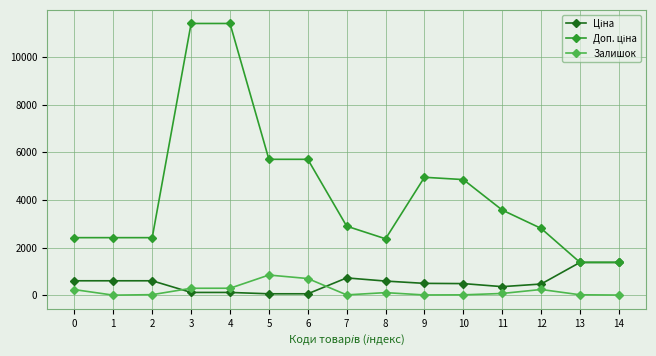

What is the maximum value for Залишок?

845.0